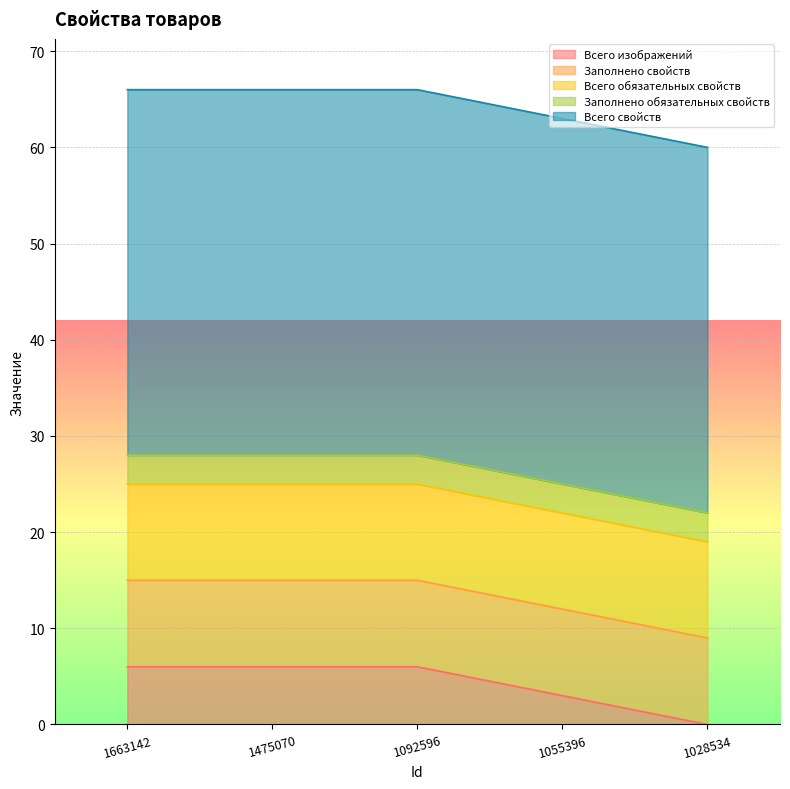

Reading left to right, extract all data points from this chart.

Всего изображений: 1663142=6	1475070=6	1092596=6	1055396=3	1028534=0
Заполнено свойств: 1663142=9	1475070=9	1092596=9	1055396=9	1028534=9
Всего обязательных свойств: 1663142=10	1475070=10	1092596=10	1055396=10	1028534=10
Заполнено обязательных свойств: 1663142=3	1475070=3	1092596=3	1055396=3	1028534=3
Всего свойств: 1663142=38	1475070=38	1092596=38	1055396=38	1028534=38